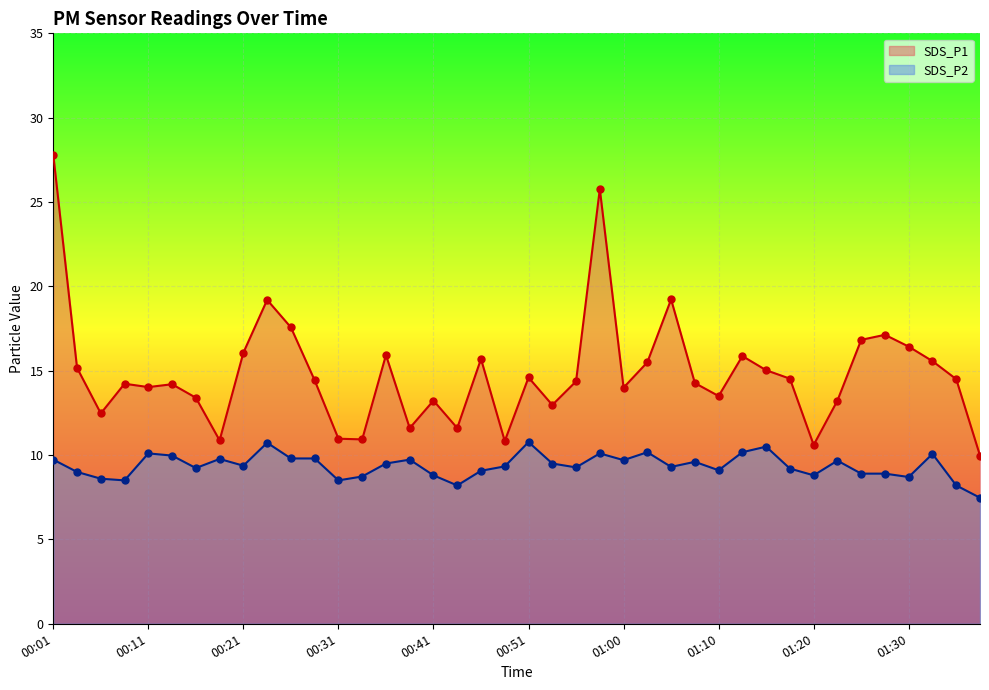

At which category is the sum across all series the highest?

00:01